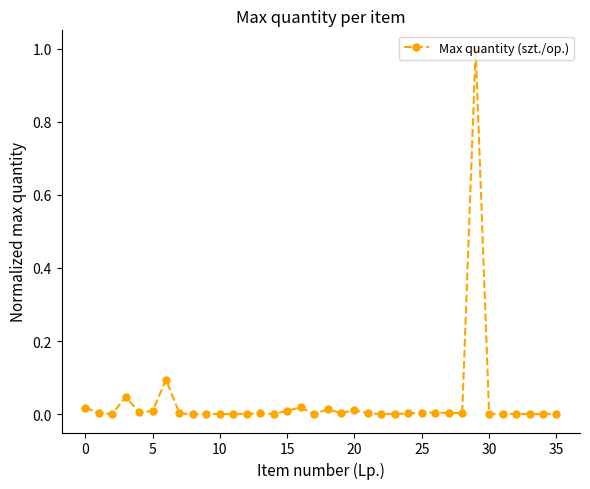

True or false: the data has more than 2 interior local peaks.

True